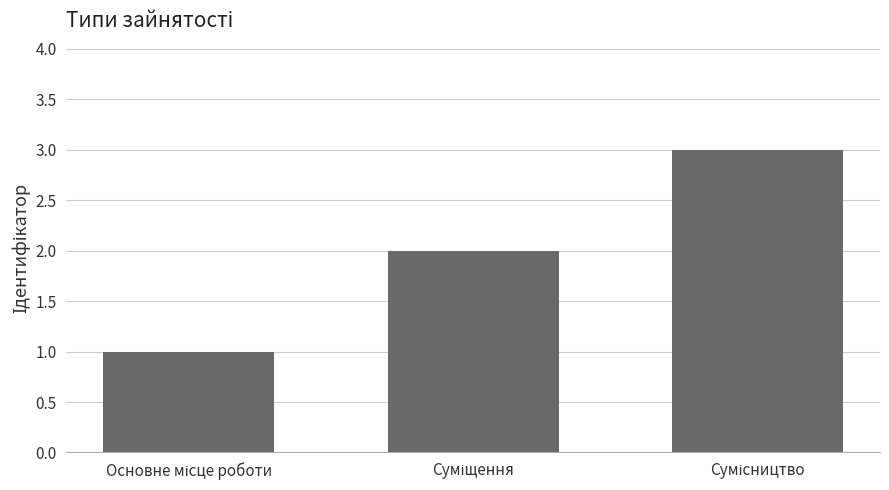

What is the maximum value shown in the chart?

3